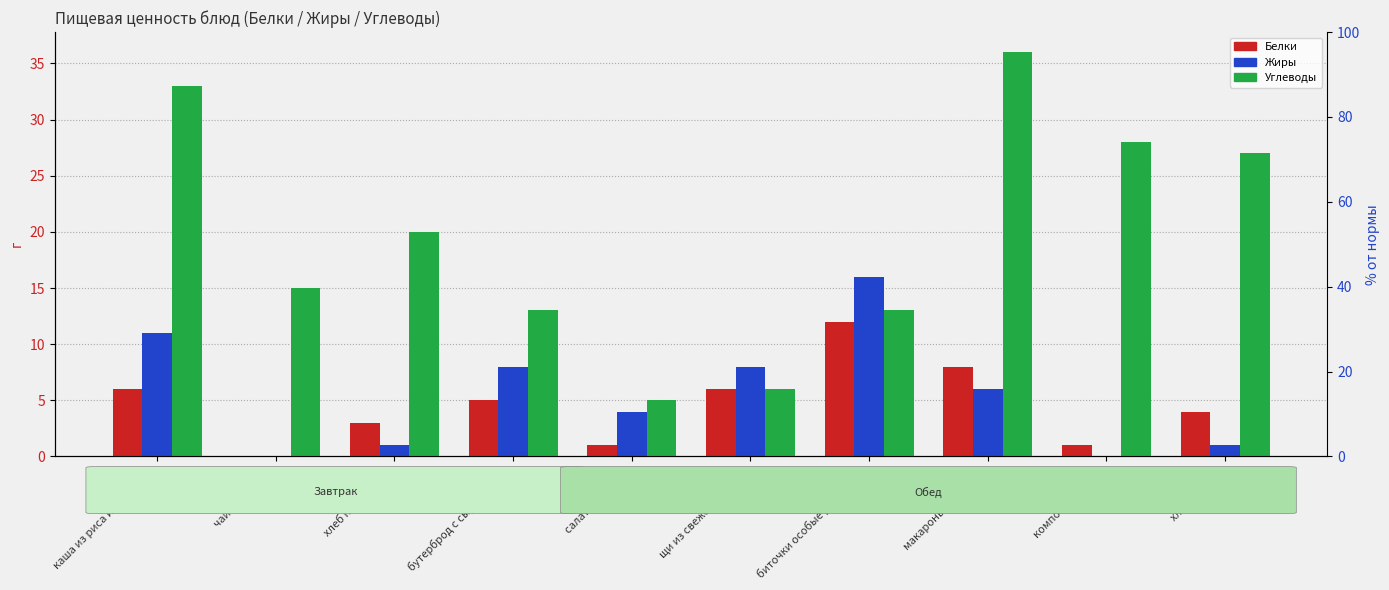

Reading left to right, what are all the values shown in this chart?

Белки: каша из риса и пшена с…=6	чай с лимоном=0	хлеб пшеничный=3	бутерброд с сыром с ма…=5	салат из свеклы=1	щи из свежей капусты=6	биточки особые рублены…=12	макароны отварные=8	компот из кураги=1	хлеб ржаной=4
Жиры: каша из риса и пшена с…=11	чай с лимоном=0	хлеб пшеничный=1	бутерброд с сыром с ма…=8	салат из свеклы=4	щи из свежей капусты=8	биточки особые рублены…=16	макароны отварные=6	компот из кураги=0	хлеб ржаной=1
Углеводы: каша из риса и пшена с…=33	чай с лимоном=15	хлеб пшеничный=20	бутерброд с сыром с ма…=13	салат из свеклы=5	щи из свежей капусты=6	биточки особые рублены…=13	макароны отварные=36	компот из кураги=28	хлеб ржаной=27